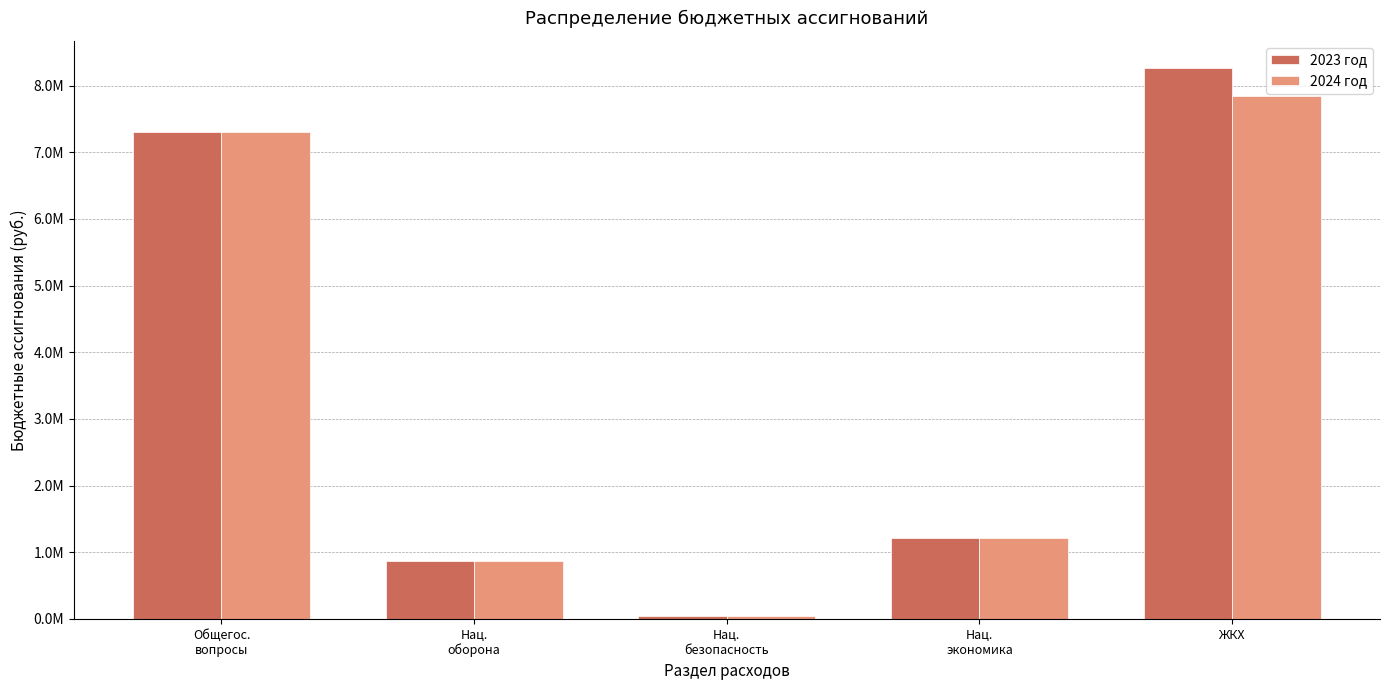

Rank the series at Нац.
экономика from lowest to highest value.

2023 год, 2024 год